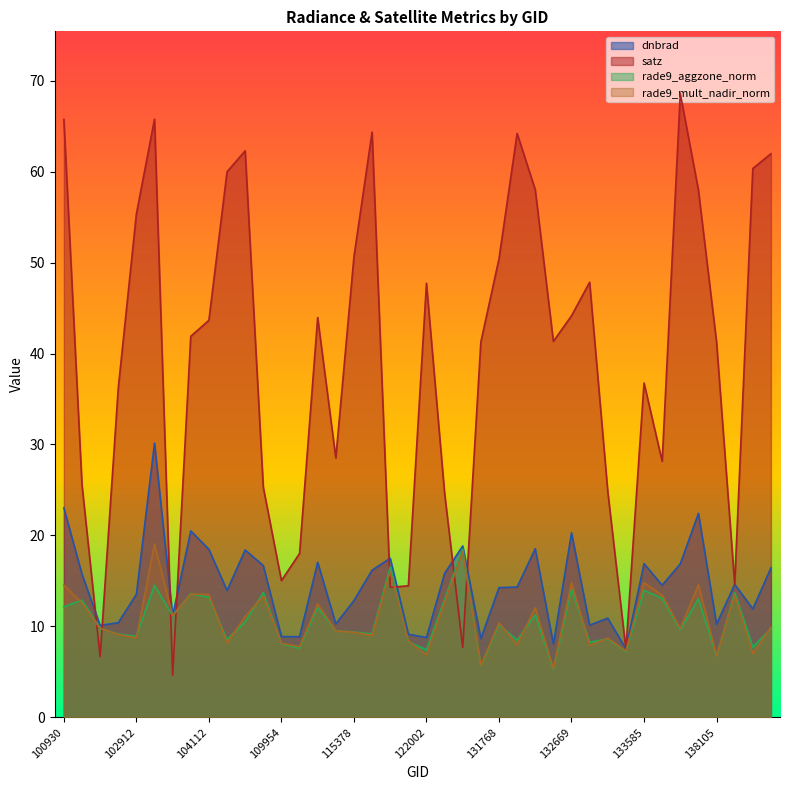

What is the difference between the dnbrad values at 115500 and 102792?

5.8